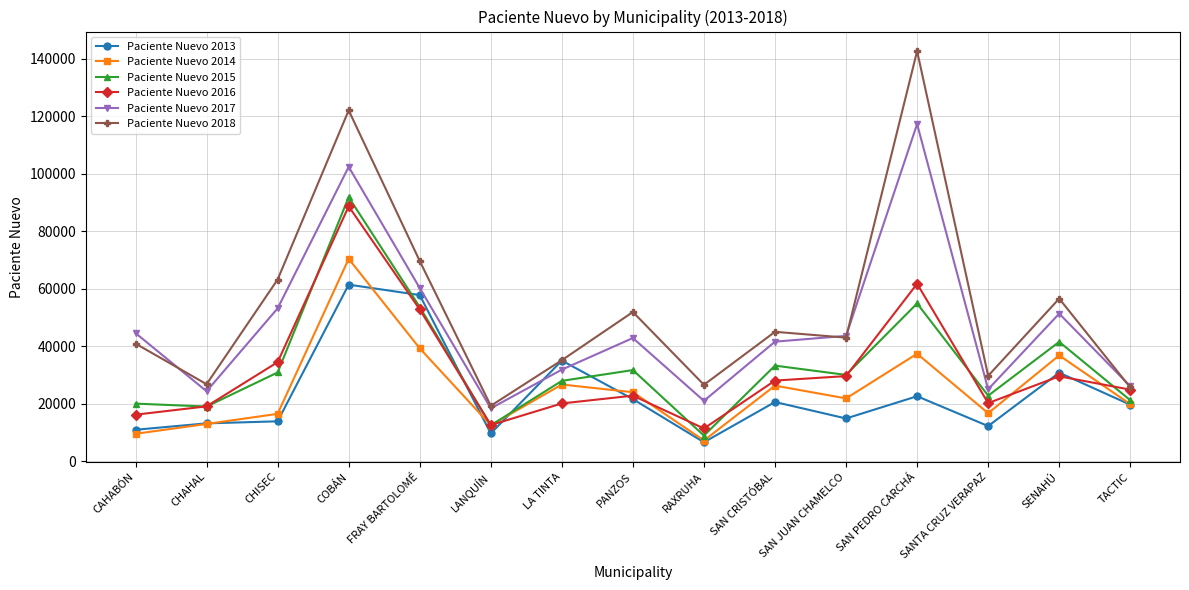

True or false: Paciente Nuevo 2013 has a value of 22662 at SAN PEDRO CARCHÁ.

True